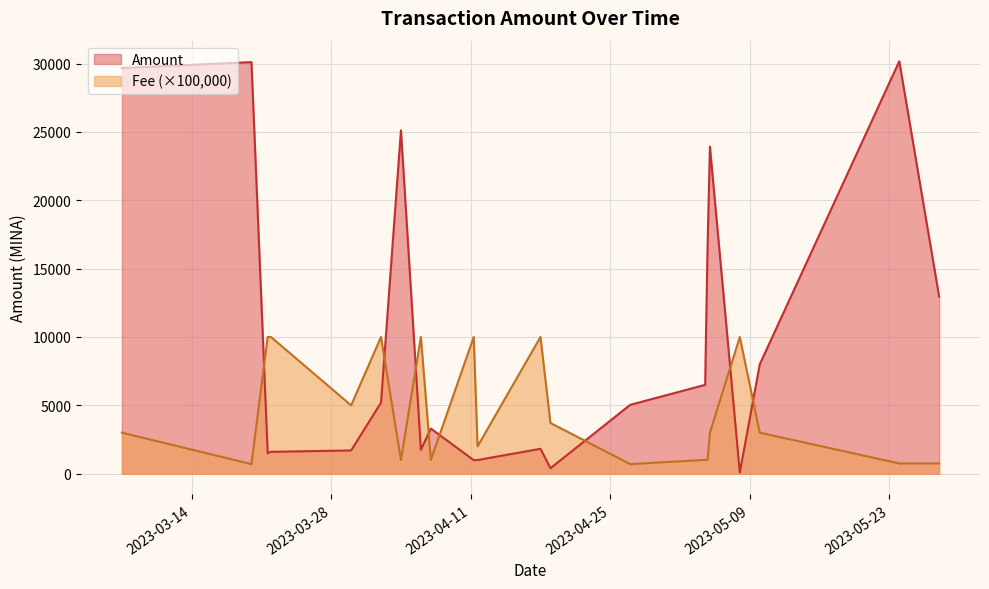

What are all the series names shown in the legend?

Amount, Fee (×100,000)